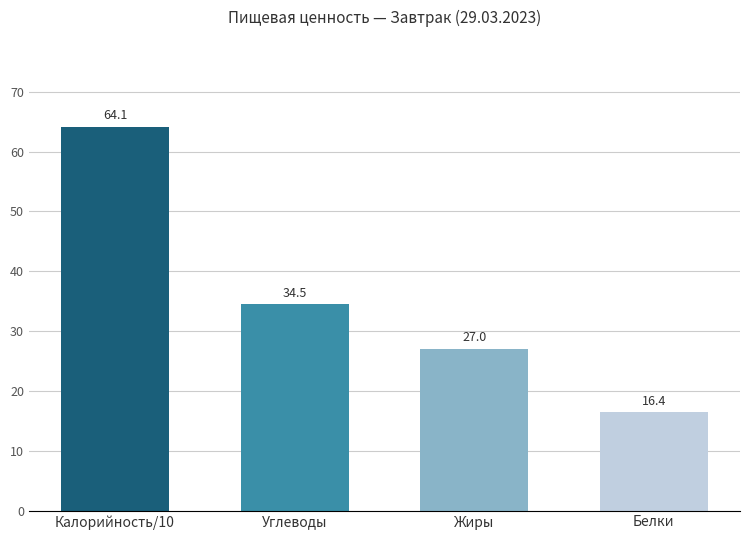

Reading right to left, extract all data points from this chart.

16.4	27.0	34.5	64.1